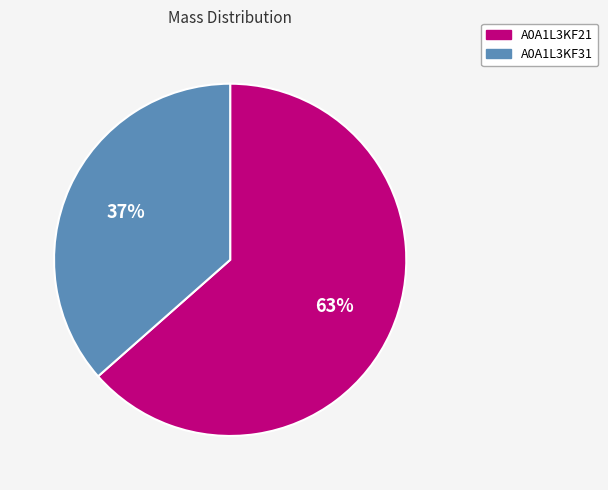

What is the smallest slice in the pie chart?

A0A1L3KF31